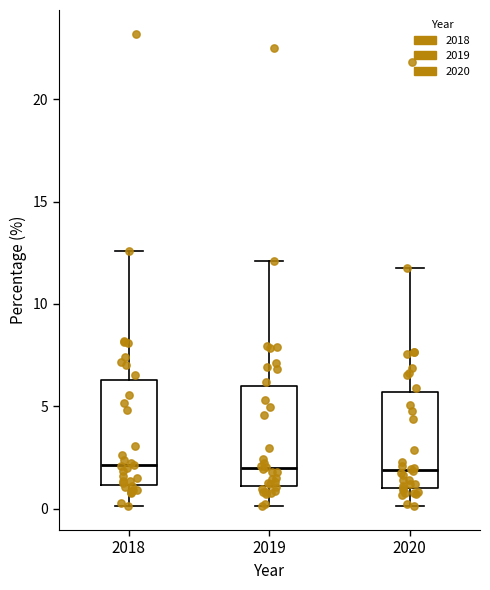

Reading left to right, transcribe this box plot: for each box, give where its median line is, the range the box spans, and where its two whiskers end, as read against the y-axis. The values are not printed on the chart, so give them approximately, as read against the axis.

2018: median 2.0, box 1.0 to 6.5, whiskers 0.0 to 12.5
2019: median 2.0, box 1.0 to 6.0, whiskers 0.0 to 12.0
2020: median 2.0, box 1.0 to 5.5, whiskers 0.0 to 12.0